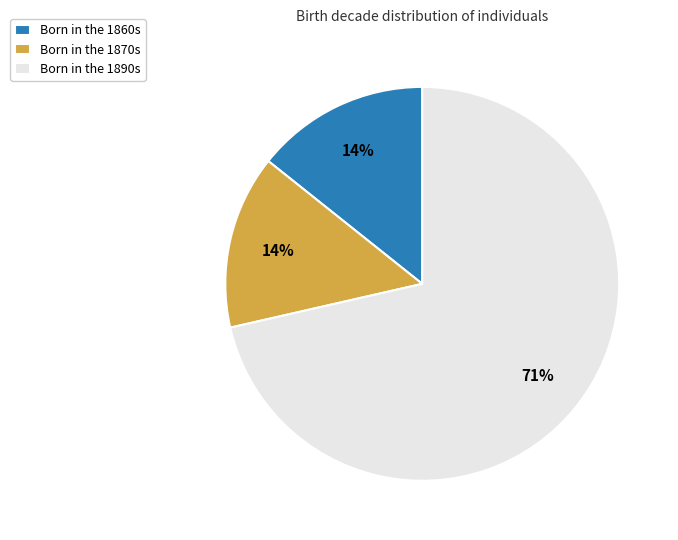

True or false: Born in the 1890s accounts for 65% of the total.

False